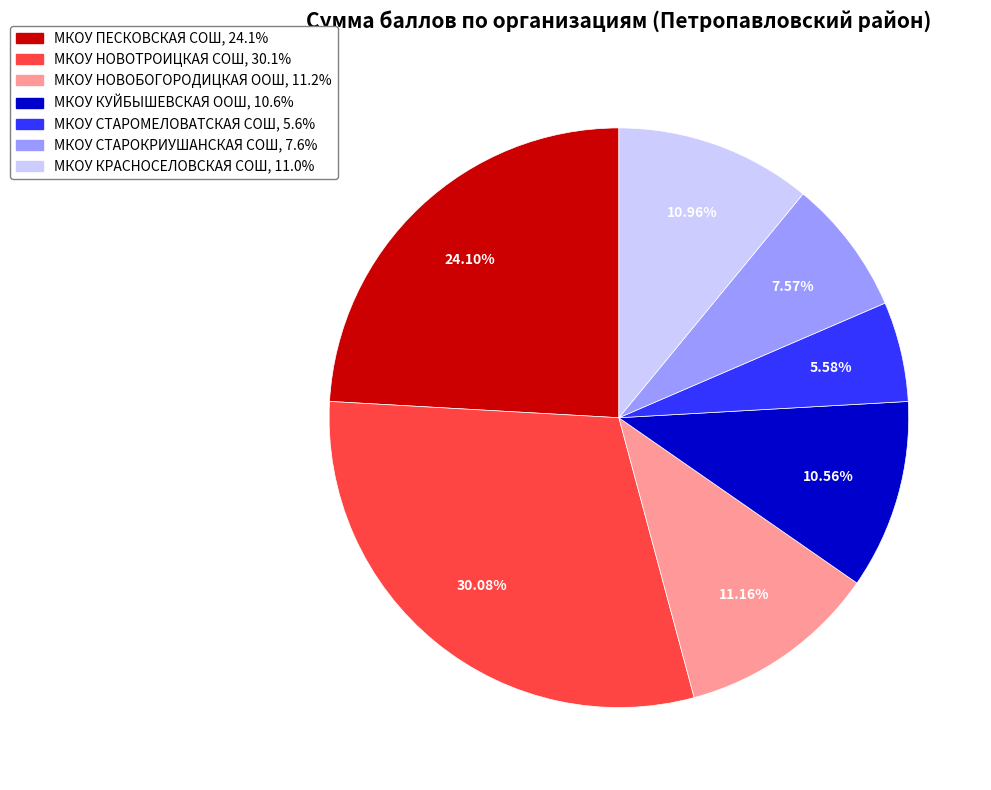

Which has a higher value, МКОУ СТАРОКРИУШАНСКАЯ СОШ or МКОУ НОВОБОГОРОДИЦКАЯ ООШ?

МКОУ НОВОБОГОРОДИЦКАЯ ООШ